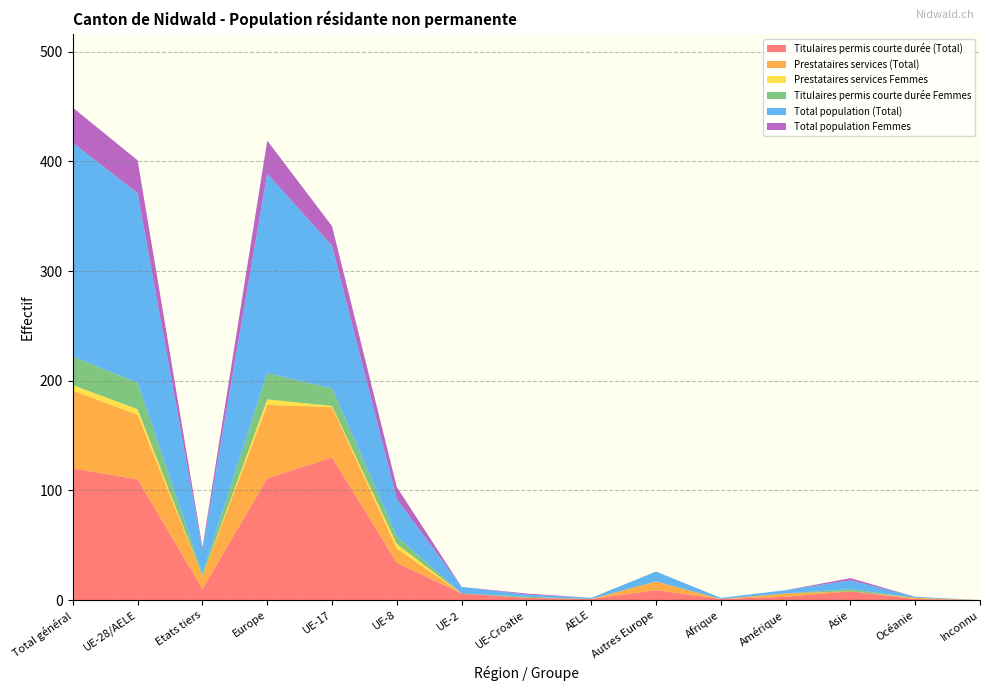

Reading right to left, what are all the values shown in this chart?

Titulaires permis courte durée (Total): 0	1	8	3	1	9	1	2	6	34	130	111	10	110	120
Prestataires services (Total): 0	1	0	3	0	8	0	0	0	13	46	67	12	59	71
Prestataires services Femmes: 0	0	0	0	0	0	0	0	0	4	1	5	0	5	5
Titulaires permis courte durée Femmes: 0	0	2	0	0	0	0	1	0	7	16	24	2	24	26
Total population (Total): 0	1	8	3	1	9	1	2	6	34	130	182	22	173	195
Total population Femmes: 0	0	2	0	0	0	0	1	0	11	18	30	2	30	32